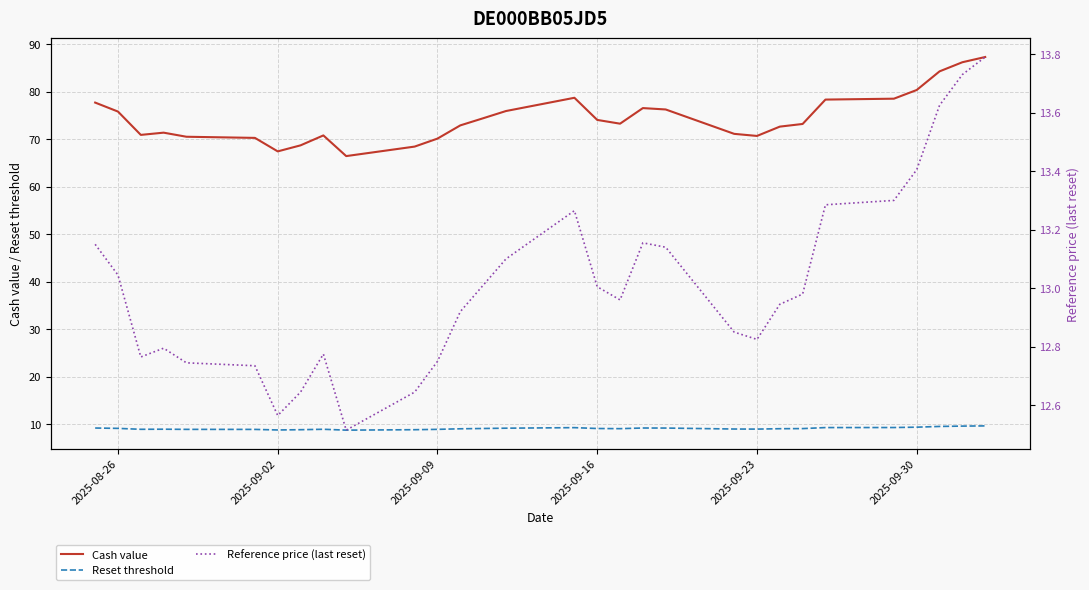

The value of Reset threshold at 2025-09-30 is 9.4. True or false?

True